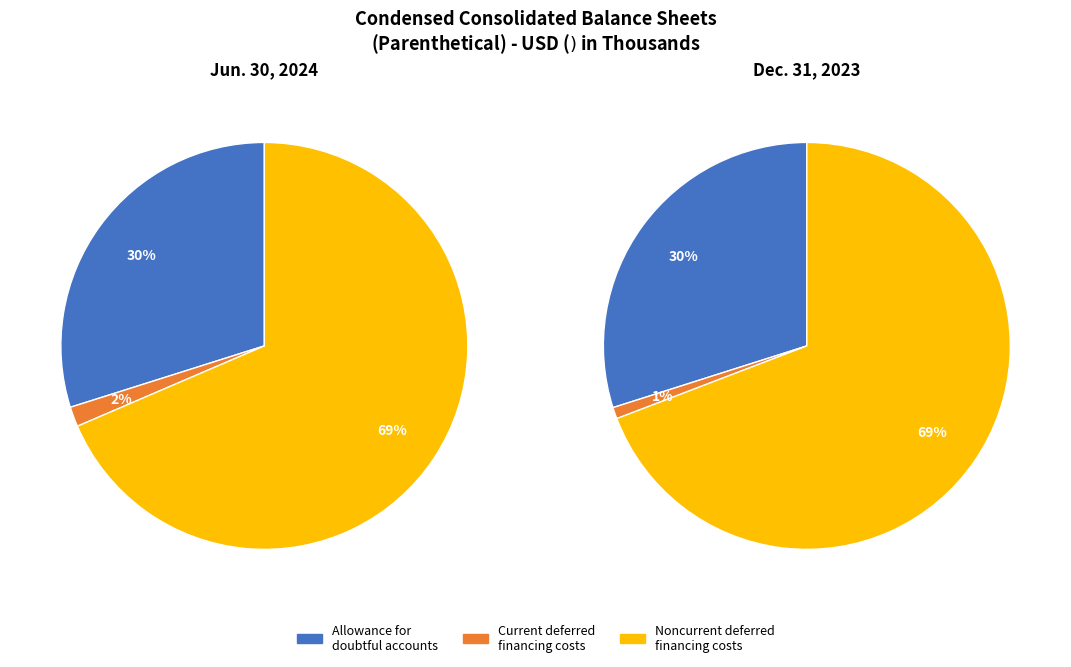

Which series has the largest range (max minus min)?

Noncurrent deferred financing costs